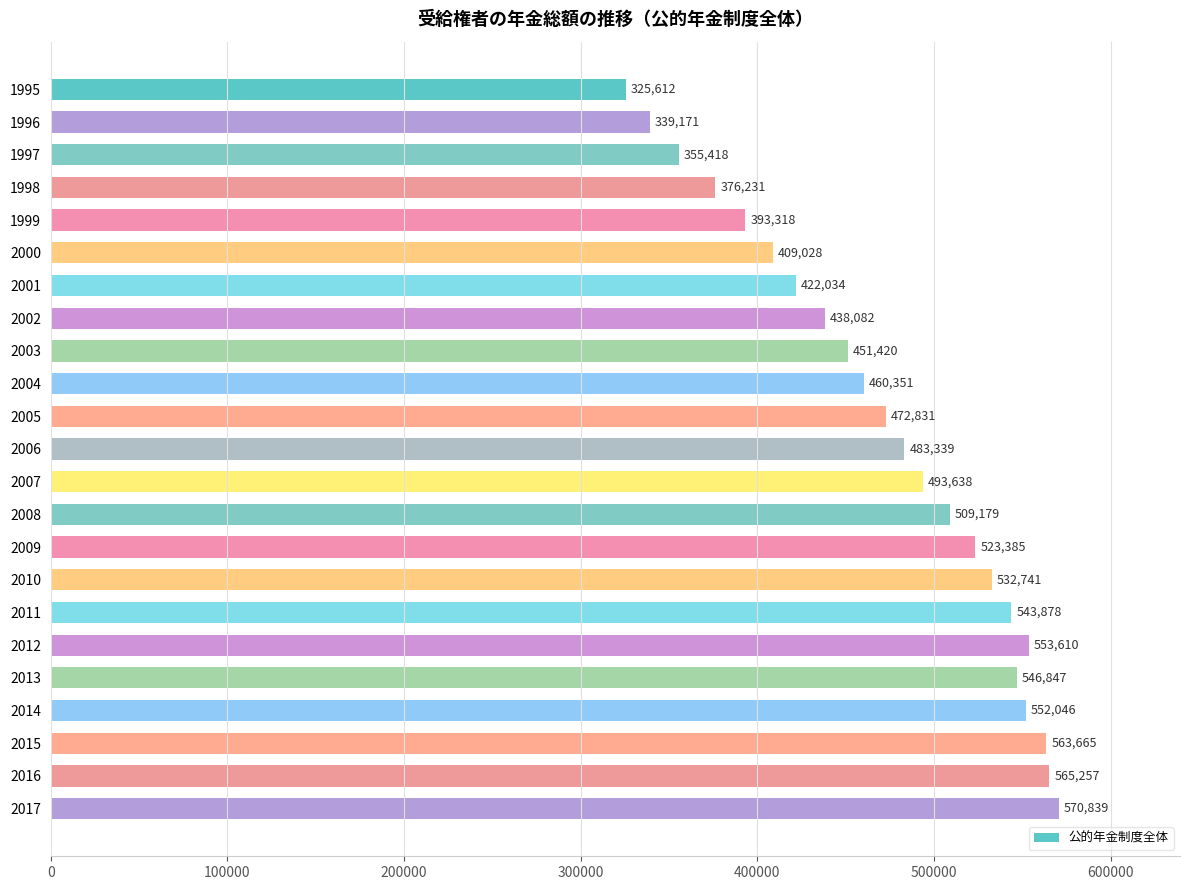

What is the value of the 18th bar from the top?

553610